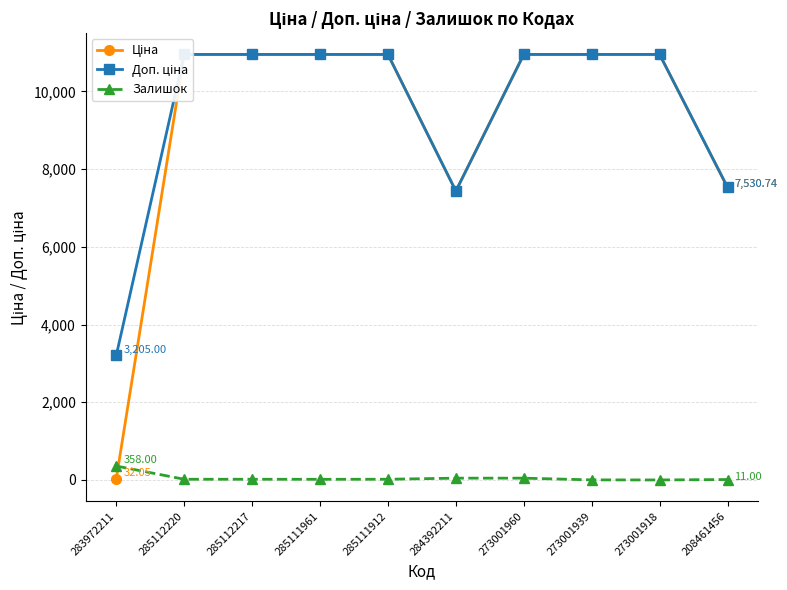

At which category is the sum across all series the highest?

273001960